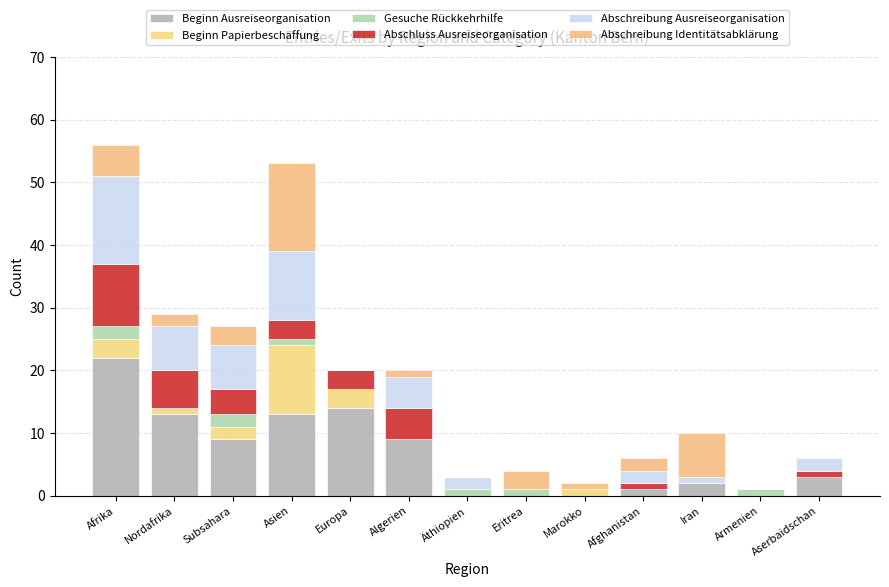

What is the label of the 2nd bar from the left?

Nordafrika